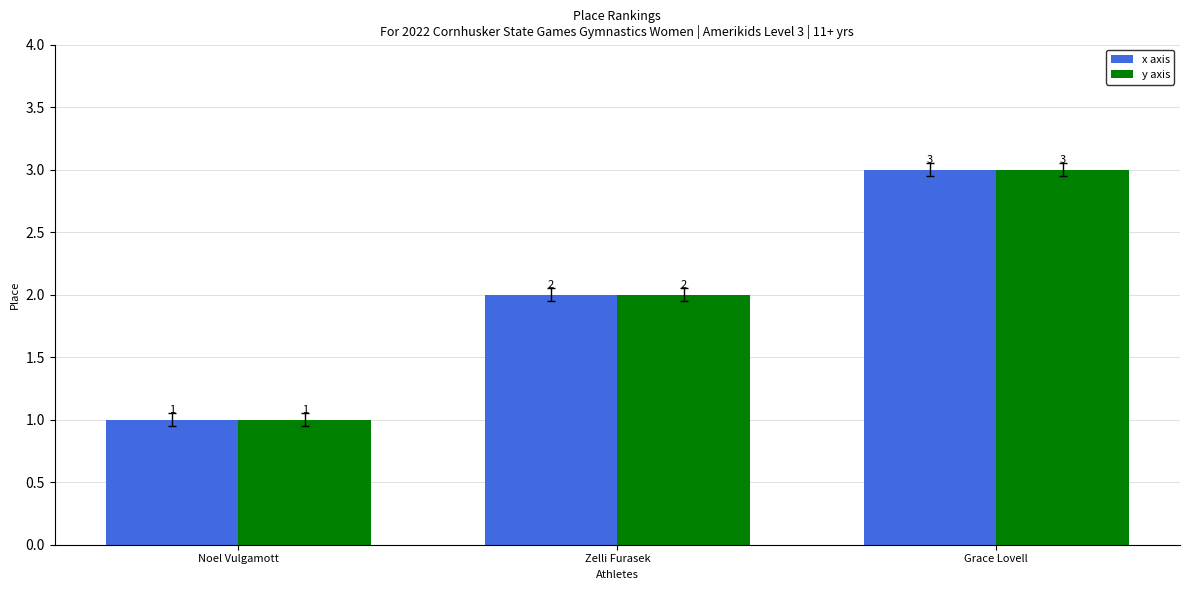

What are all the series names shown in the legend?

x axis, y axis